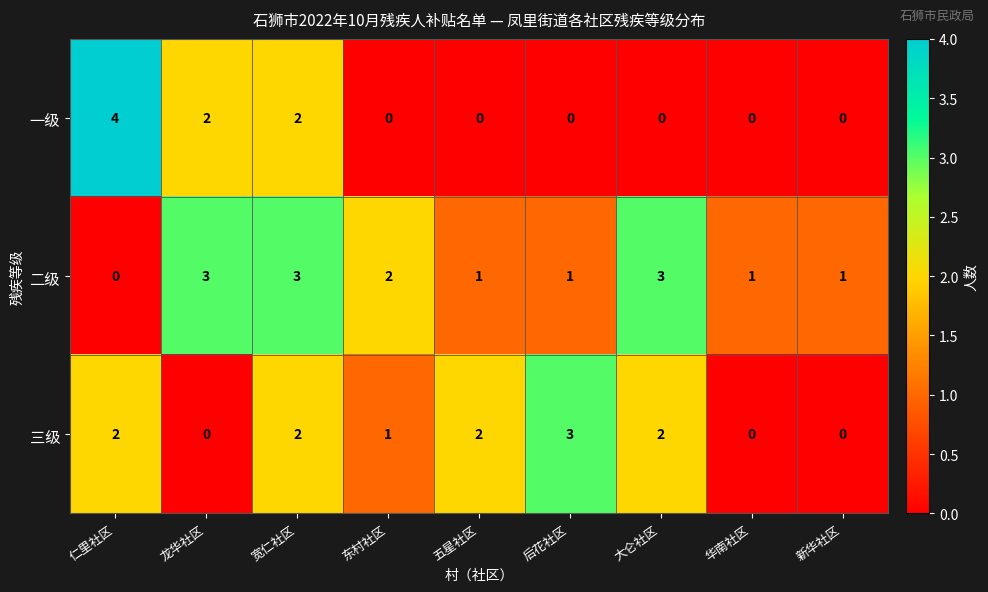

Where is 三级 nearest to the value 1?

东村社区